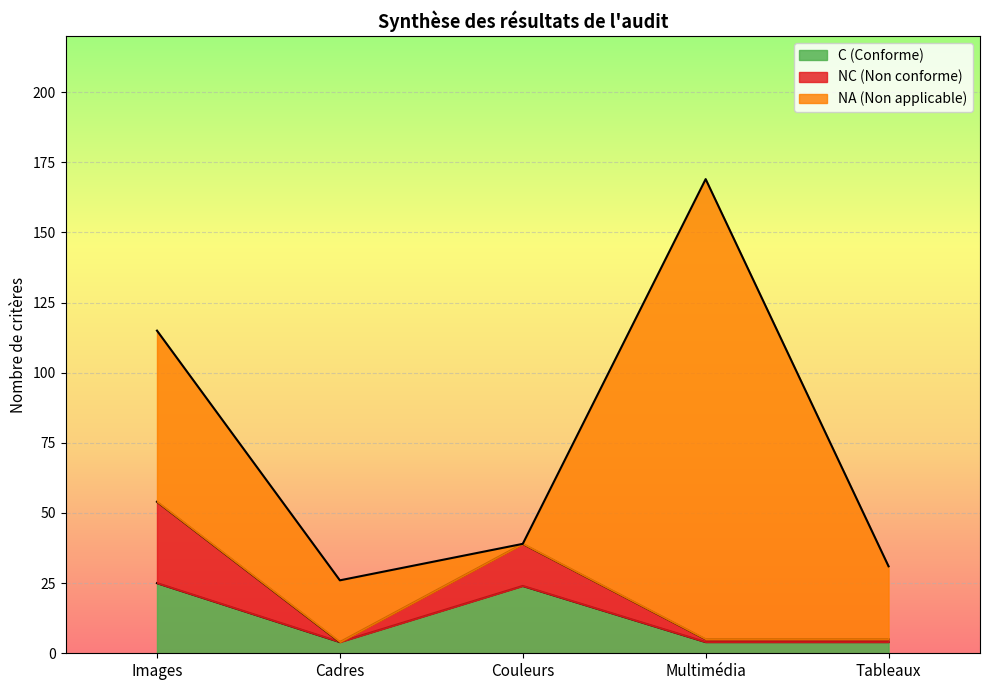

Reading left to right, transcribe the values for C (Conforme).

25	4	24	4	4